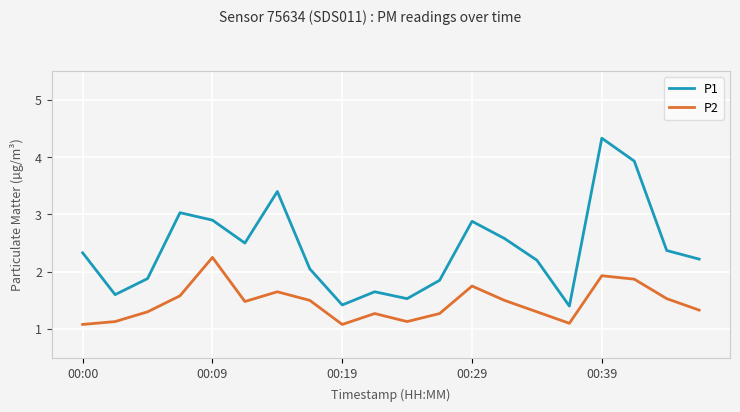

Rank the series by their maximum value, from lowest to highest.

P2, P1